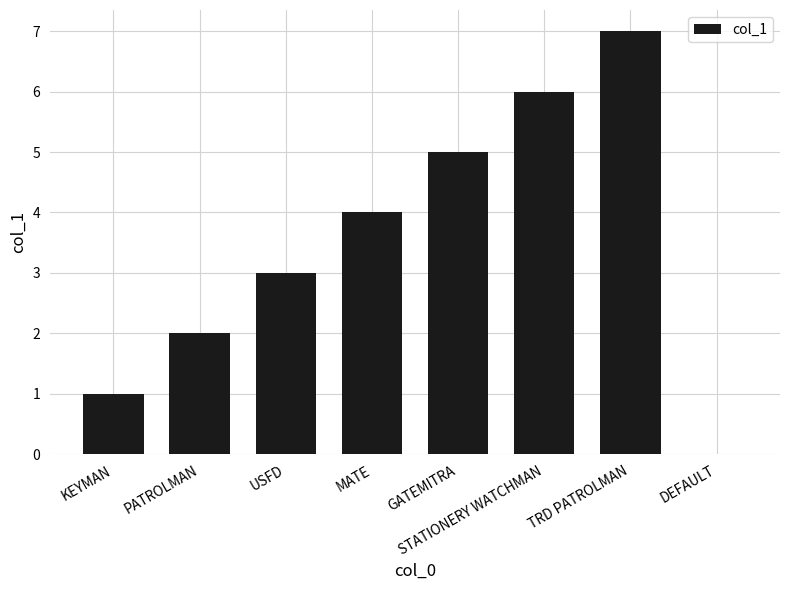

How many positive values are there?

7